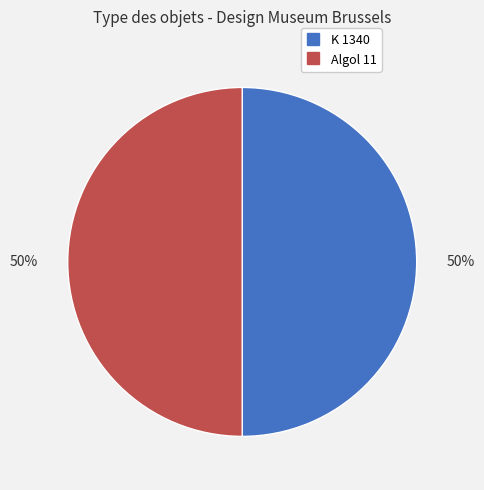

Approximately how many times larger is the value at K 1340 compared to Algol 11?

1.0